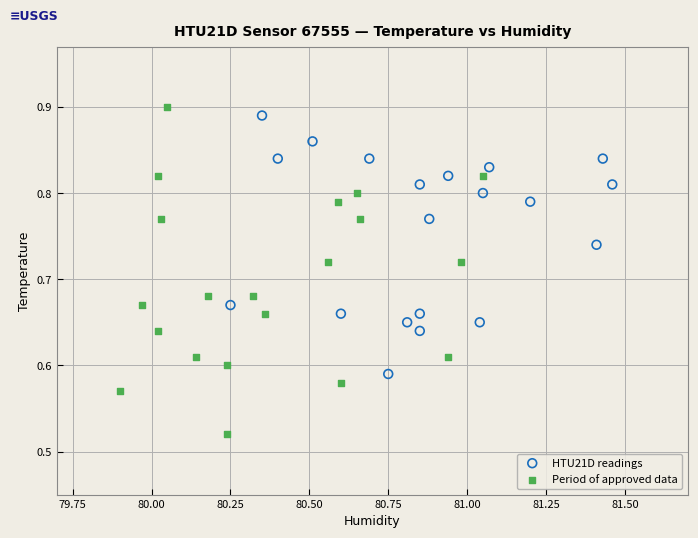

What are all the series names shown in the legend?

HTU21D readings, Period of approved data